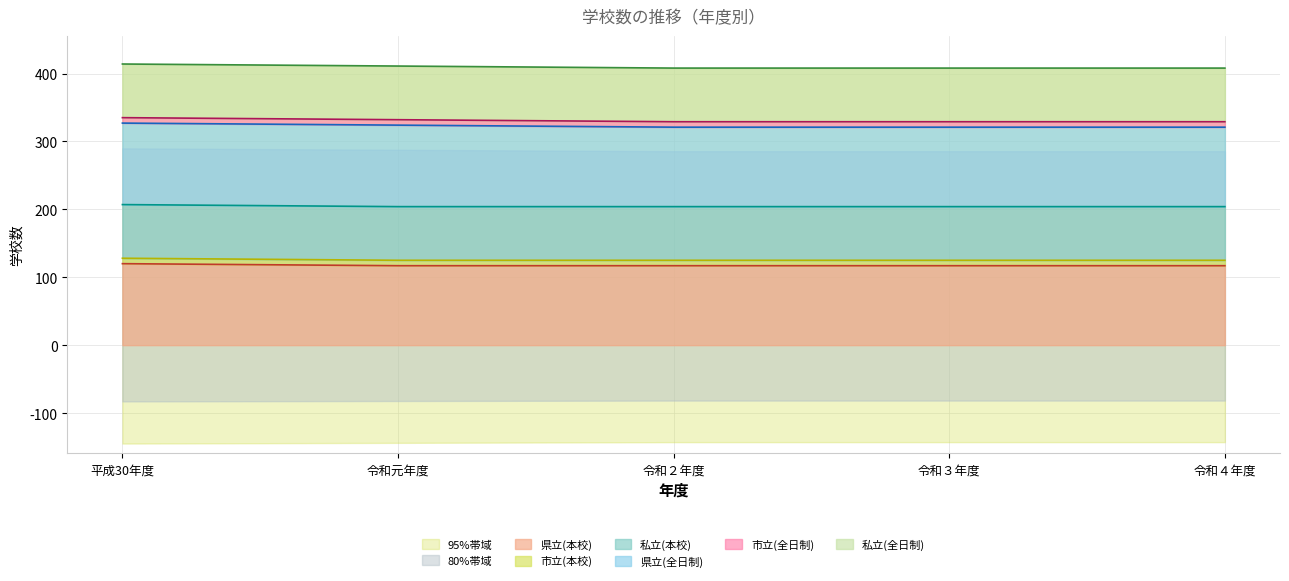

Which series has the largest total across all categories?

私立(全日制)_line